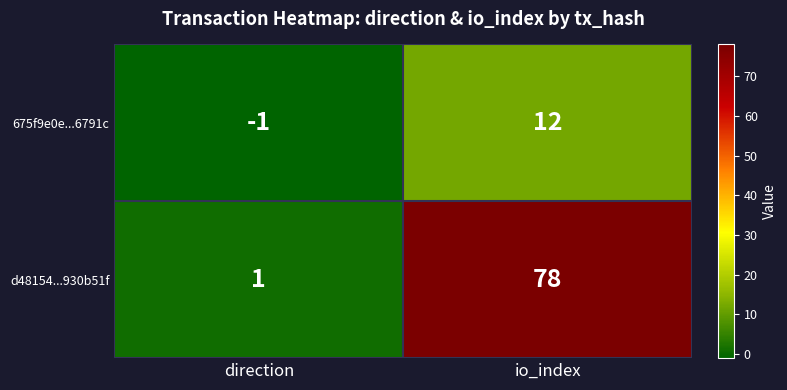

What is the difference between the maximum and minimum values in the d48154...930b51f series?

77